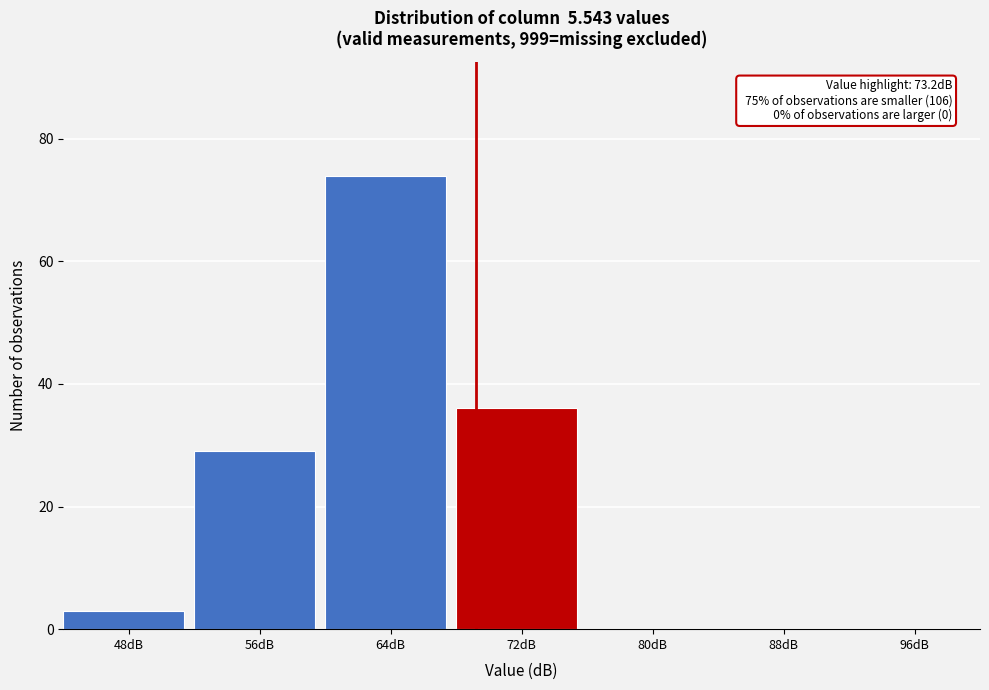

Reading left to right, transcribe all the data shown in this chart.

48dB=3	56dB=29	64dB=74	72dB=36	80dB=0	88dB=0	96dB=0